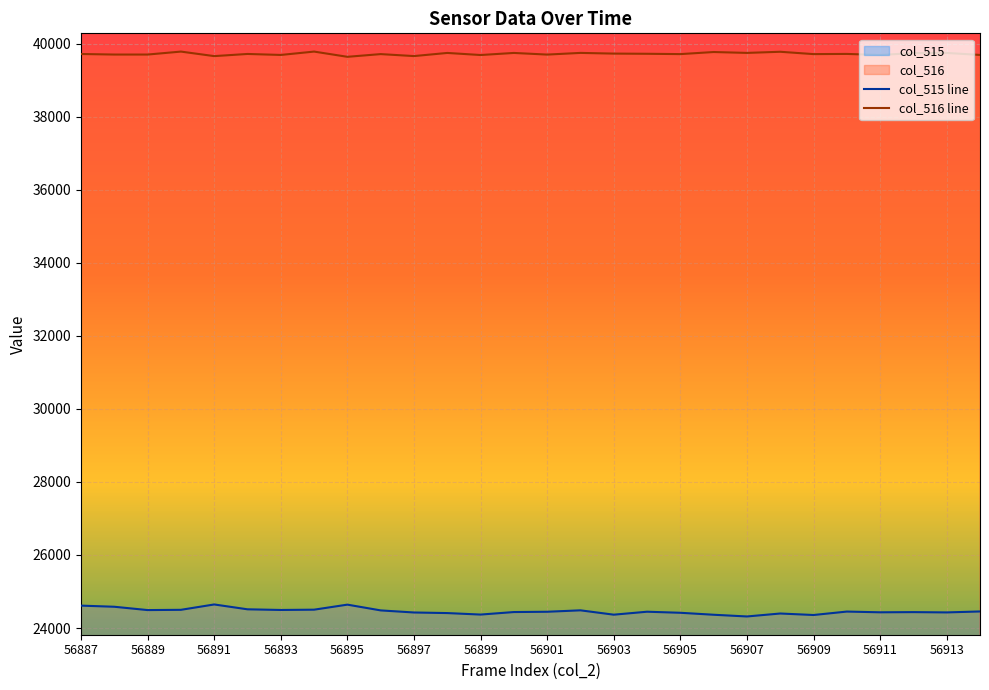

How many lines are shown in the chart?

2